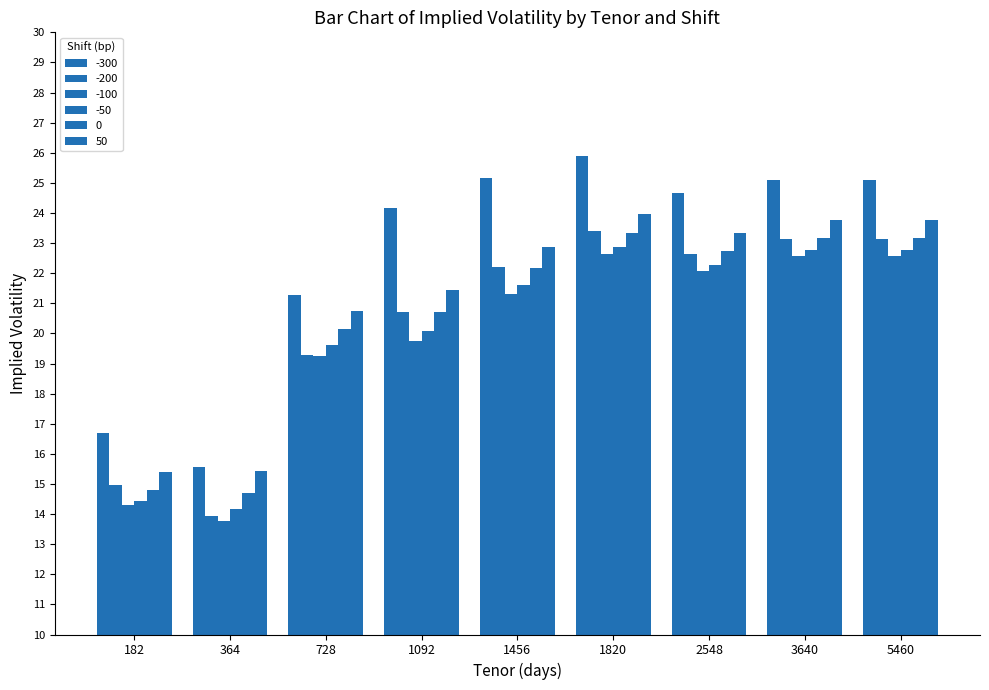

Reading left to right, transcribe all the data shown in this chart.

-300: 16.7	15.6	21.3	24.2	25.2	25.9	24.7	25.1	25.1
-200: 15.0	13.9	19.3	20.7	22.2	23.4	22.6	23.1	23.1
-100: 14.3	13.8	19.2	19.7	21.3	22.6	22.1	22.6	22.6
-50: 14.4	14.2	19.6	20.1	21.6	22.9	22.3	22.8	22.8
0: 14.8	14.7	20.1	20.7	22.2	23.3	22.7	23.2	23.2
50: 15.4	15.4	20.7	21.4	22.9	24.0	23.3	23.8	23.8